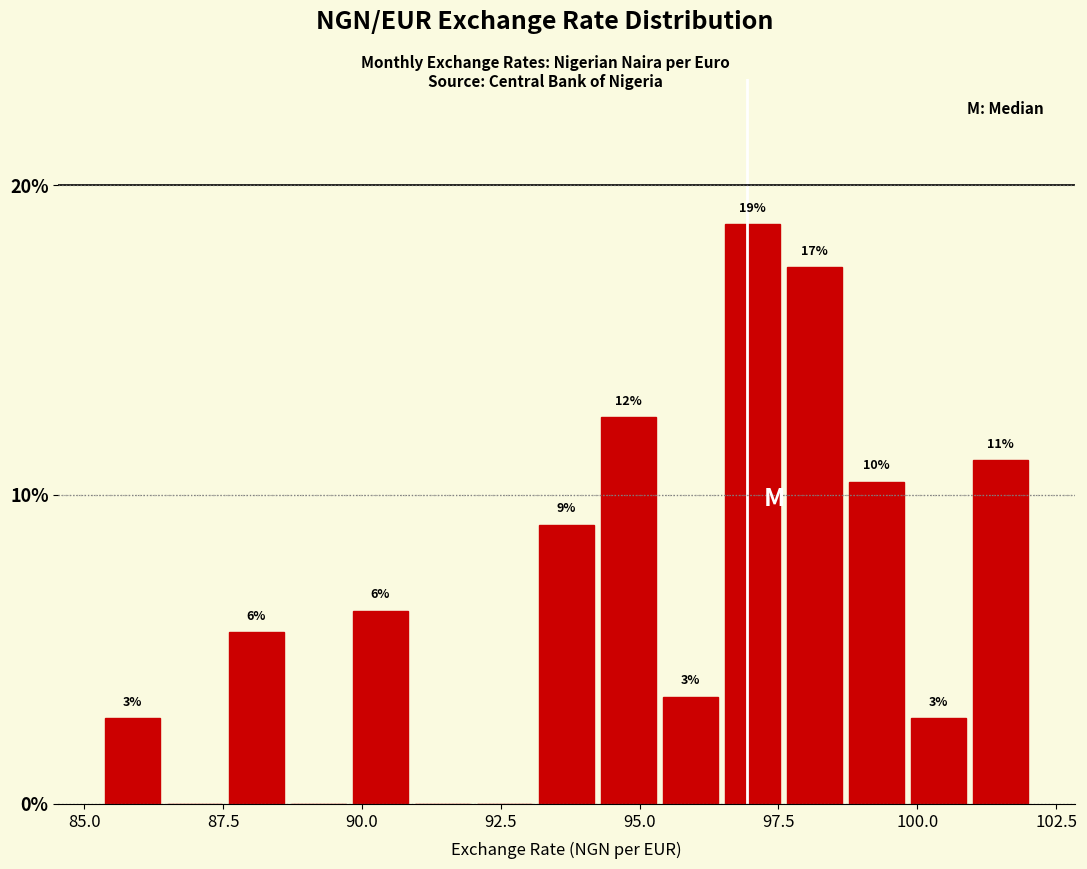

Around what value on the x-axis is the tallest bar? Give the approximate position of its centre, as read against the axis.

97.0